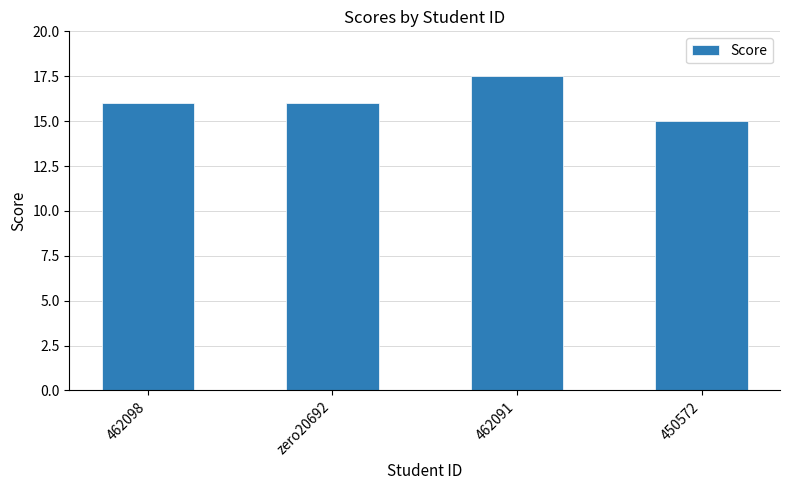

What is the value of the 2nd bar from the left?

16.0